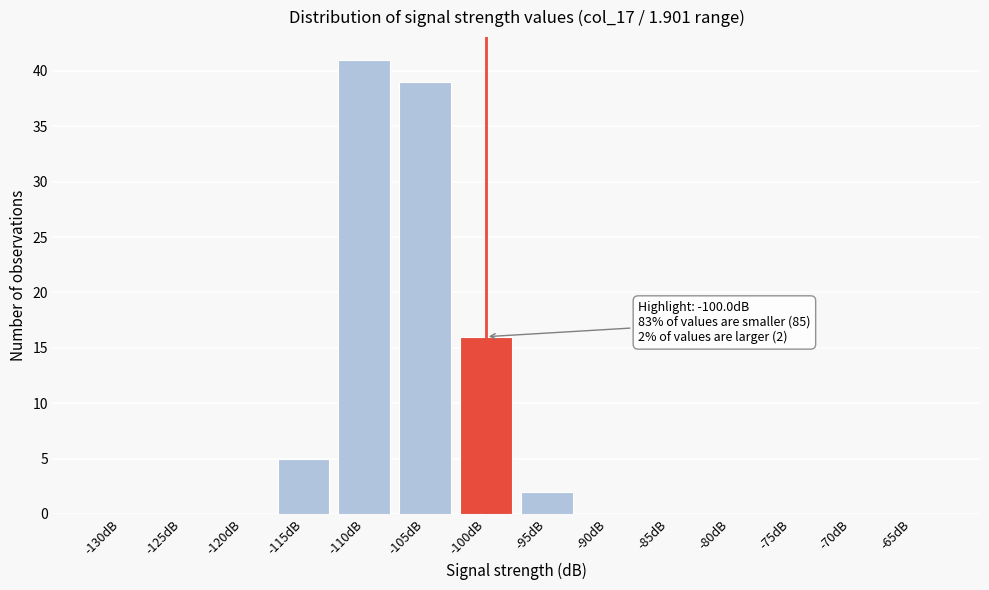

Reading right to left, what are all the values shown in this chart?

-65dB=0	-70dB=0	-75dB=0	-80dB=0	-85dB=0	-90dB=0	-95dB=2	-100dB=16	-105dB=39	-110dB=41	-115dB=5	-120dB=0	-125dB=0	-130dB=0